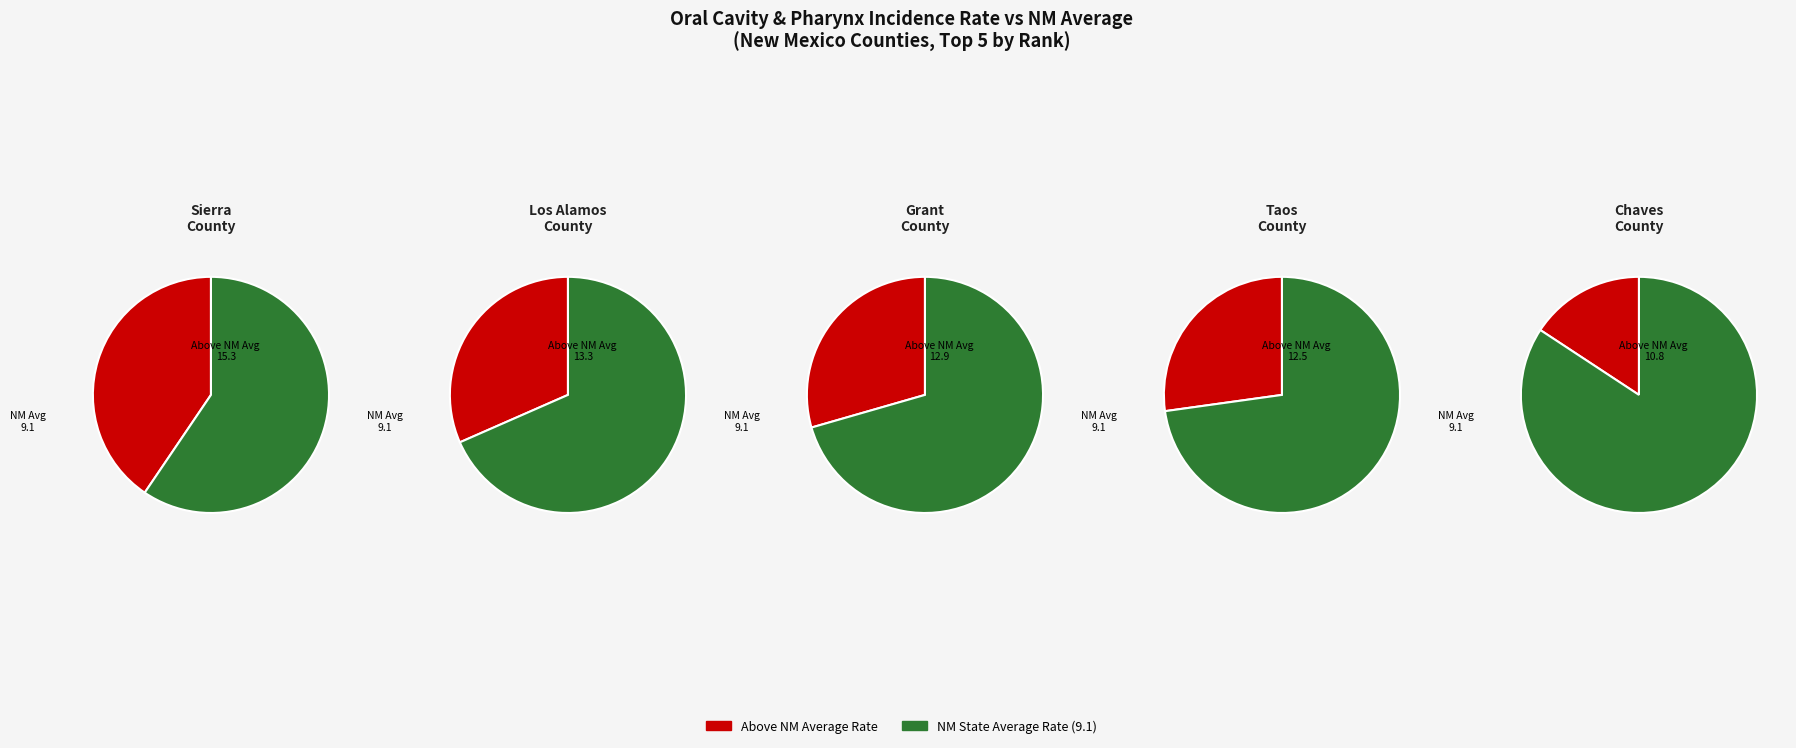

How many segments does this pie chart have?

2